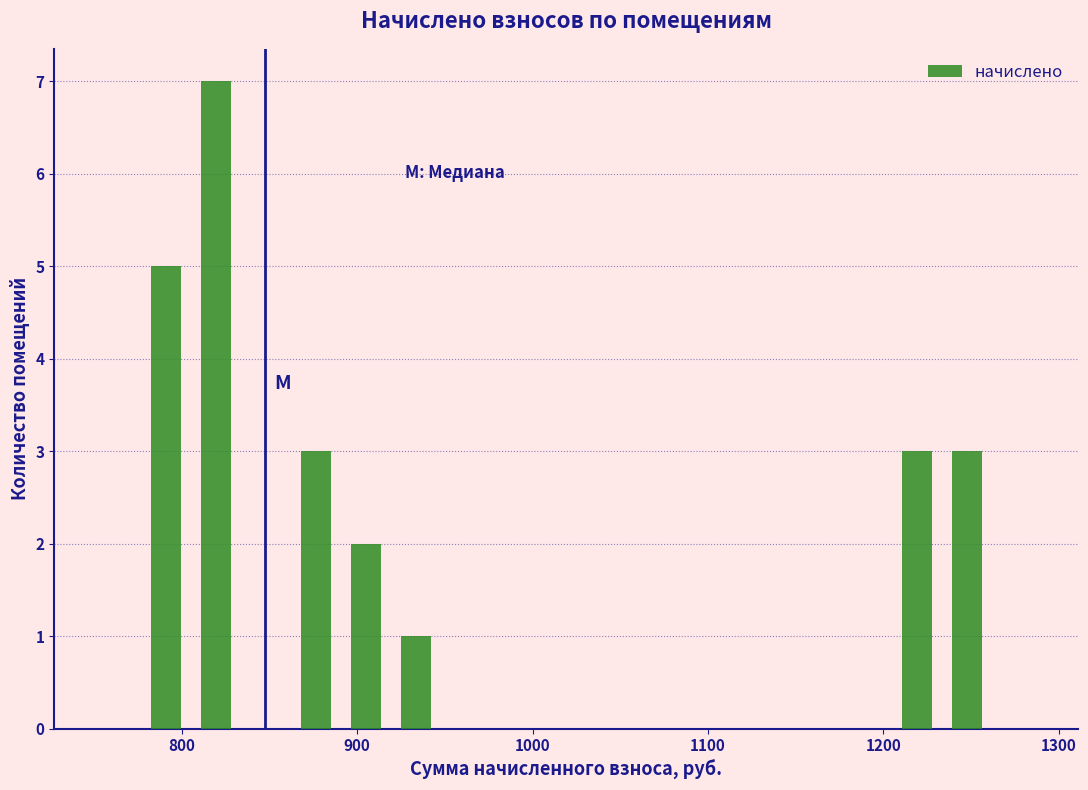

Read against the x-axis, roughly where is the centre of the tallest bar?

820